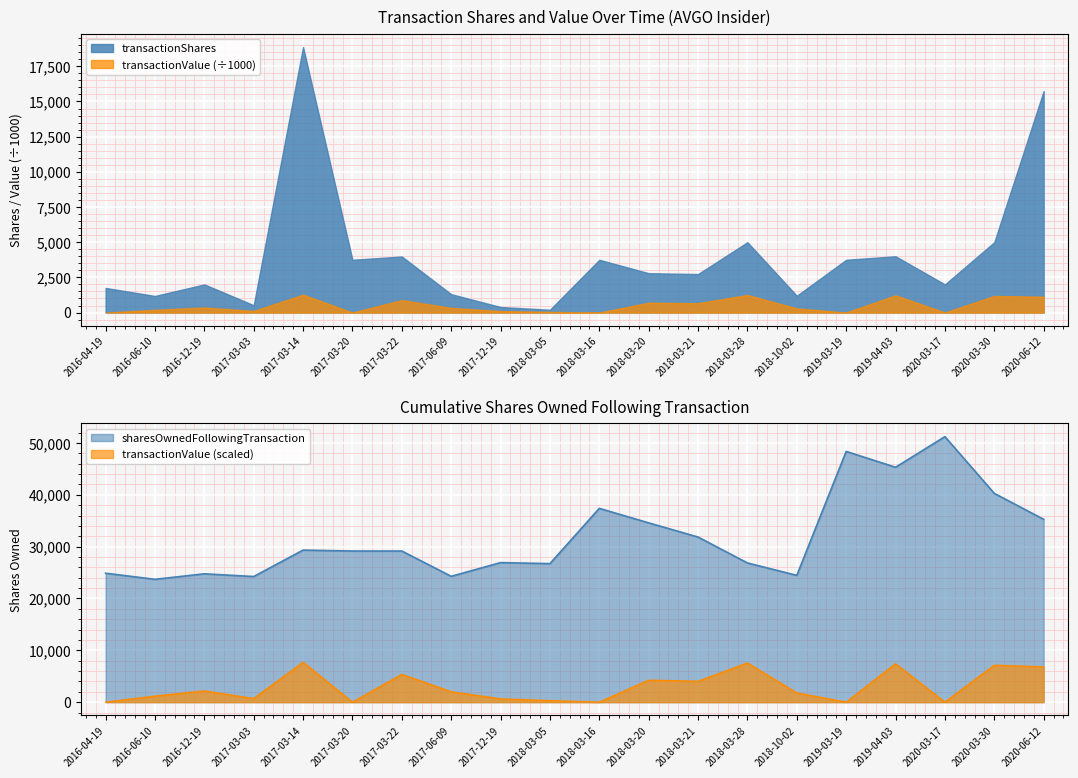

True or false: sharesOwnedFollowingTransaction and transactionValue intersect in this chart.

False